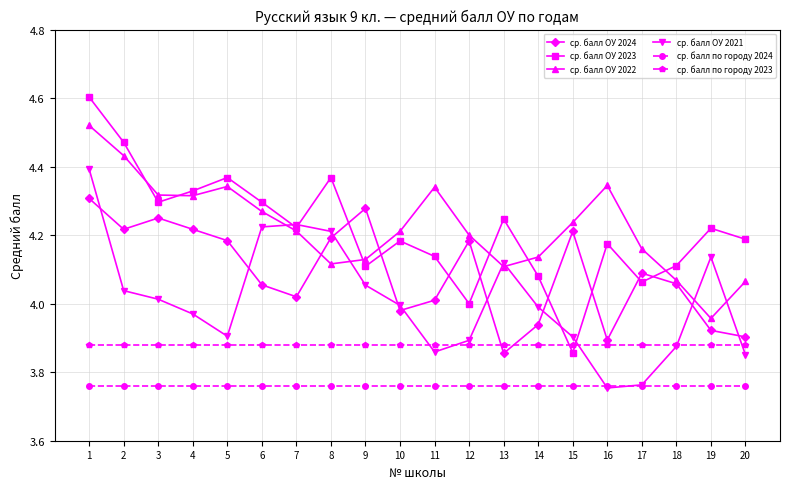

Is it true that ср. балл ОУ 2024 equals 3.9 at 16?

True